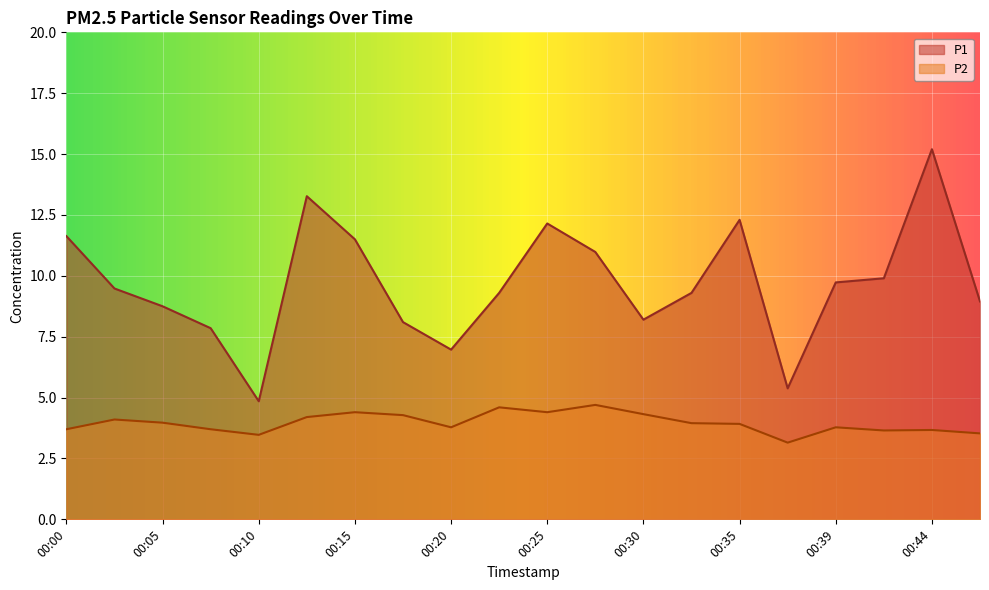

Reading right to left, transcribe all the data shown in this chart.

P1: 8.9	15.2	9.9	9.7	5.4	12.3	9.3	8.2	11.0	12.2	9.3	7.0	8.1	11.5	13.3	4.8	7.8	8.8	9.5	11.6
P2: 3.5	3.7	3.6	3.8	3.1	3.9	4.0	4.3	4.7	4.4	4.6	3.8	4.3	4.4	4.2	3.5	3.7	4.0	4.1	3.7